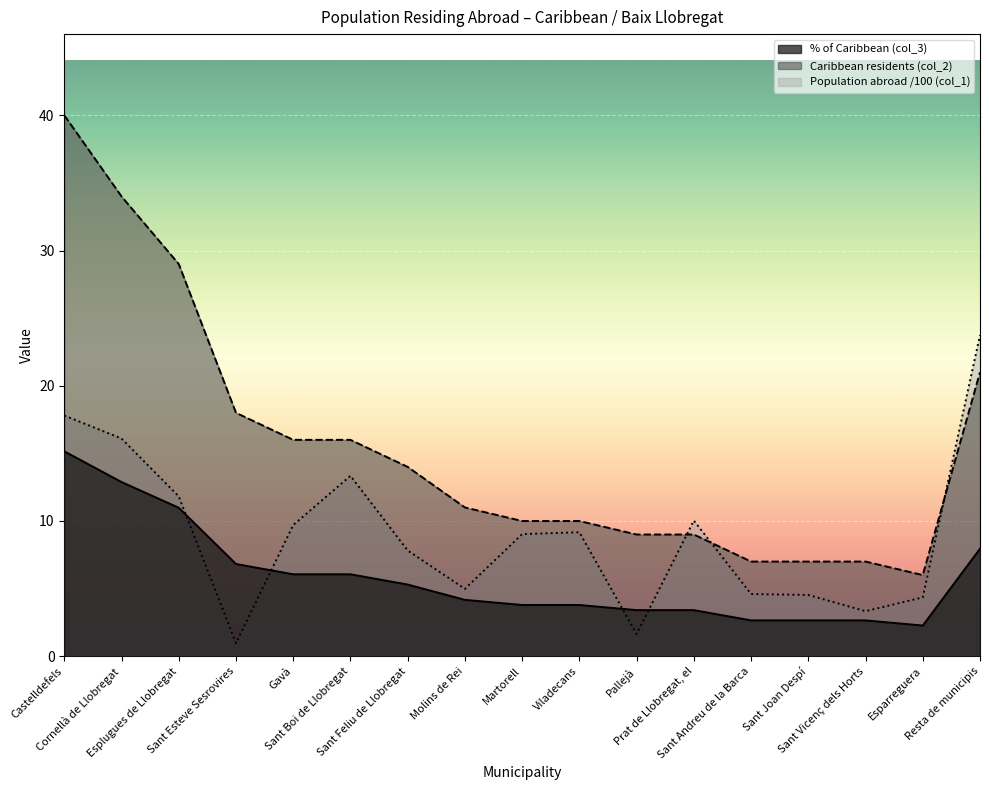

Reading left to right, list all the values displayed in this chart.

Population abroad (col_1): 17.8	16.1	11.8	1.0	9.7	13.3	7.8	5.0	9.0	9.2	1.6	10.0	4.6	4.5	3.3	4.3	23.8
Caribbean residents (col_2): 40.0	34.0	29.0	18.0	16.0	16.0	14.0	11.0	10.0	10.0	9.0	9.0	7.0	7.0	7.0	6.0	21.0
% of Caribbean (col_3): 15.2	12.9	11.0	6.8	6.1	6.1	5.3	4.2	3.8	3.8	3.4	3.4	2.6	2.6	2.6	2.3	8.0